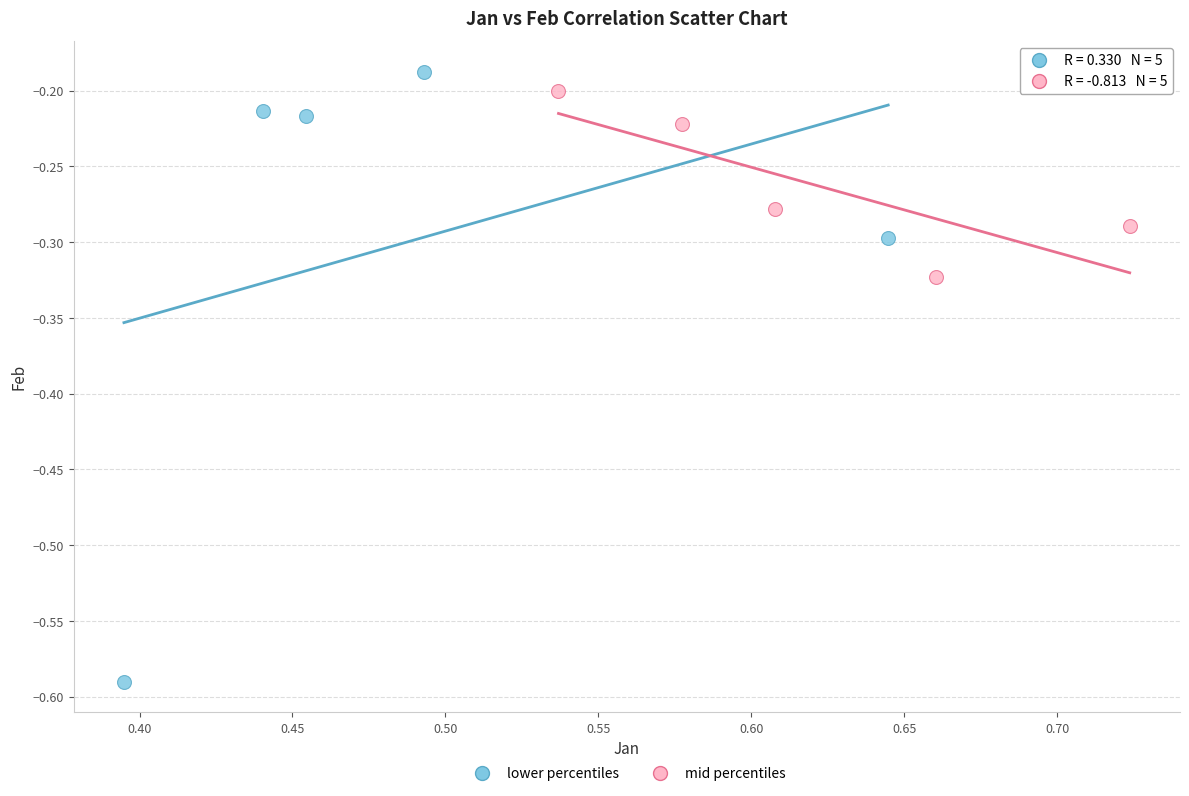

Which series has the largest Y range (max minus min)?

lower percentiles